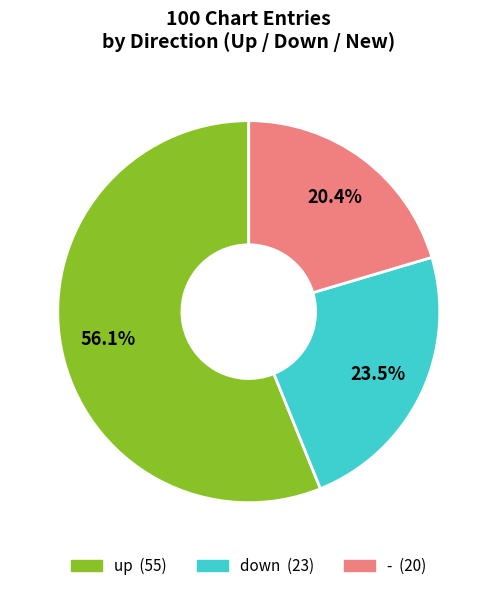

The up slice represents 44% of the pie. True or false?

False